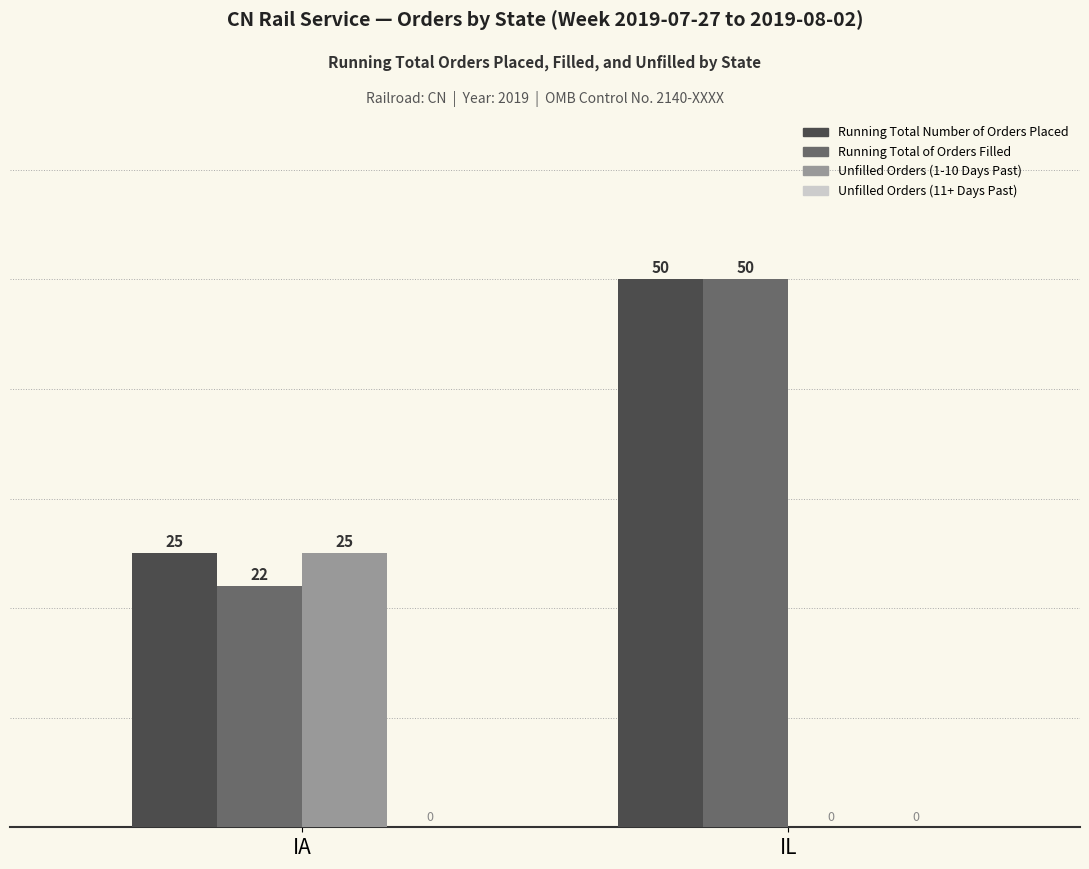

What is the sum of the Unfilled Orders (1-10 Days Past) values at IL and IA?

25